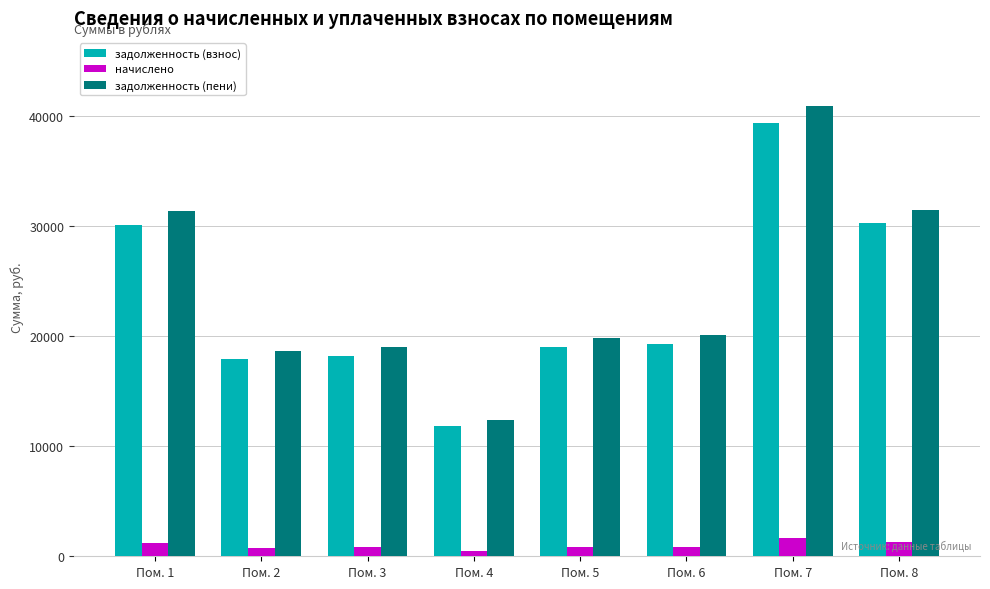

Rank the series at Пом. 3 from lowest to highest value.

начислено, задолженность (взнос), задолженность (пени)